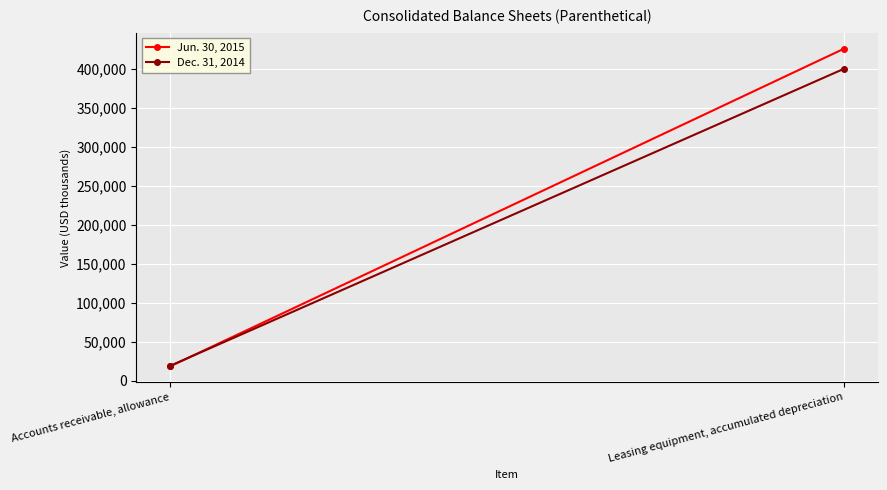

How many lines are shown in the chart?

2